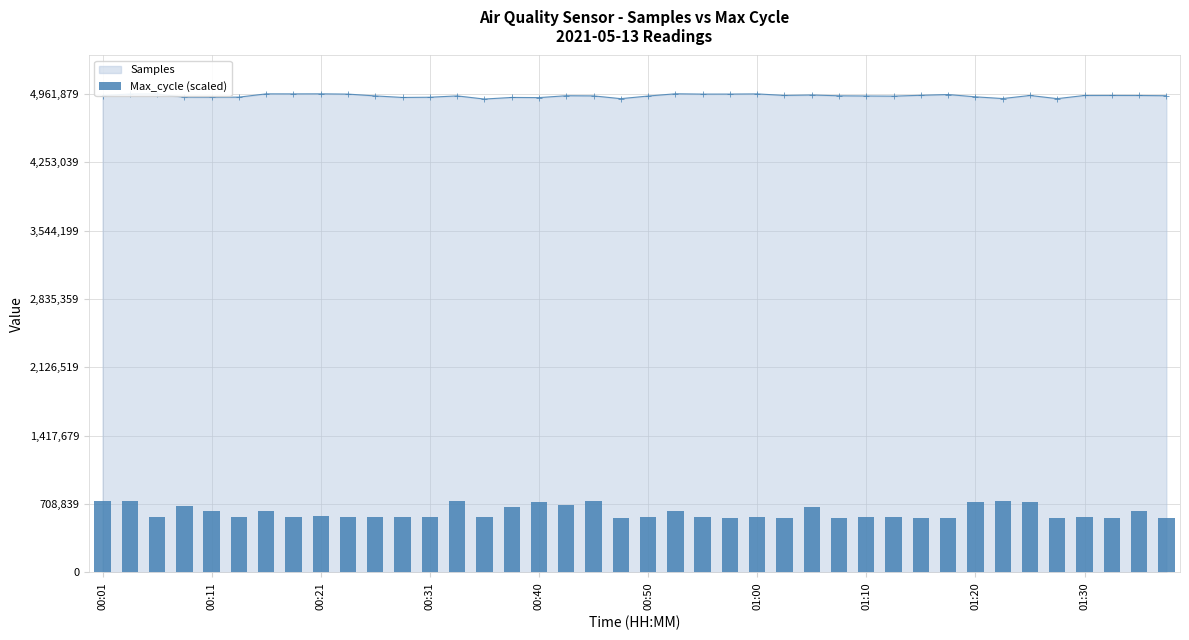

The chart shows a value of 185367.3 at 19. True or false?

False